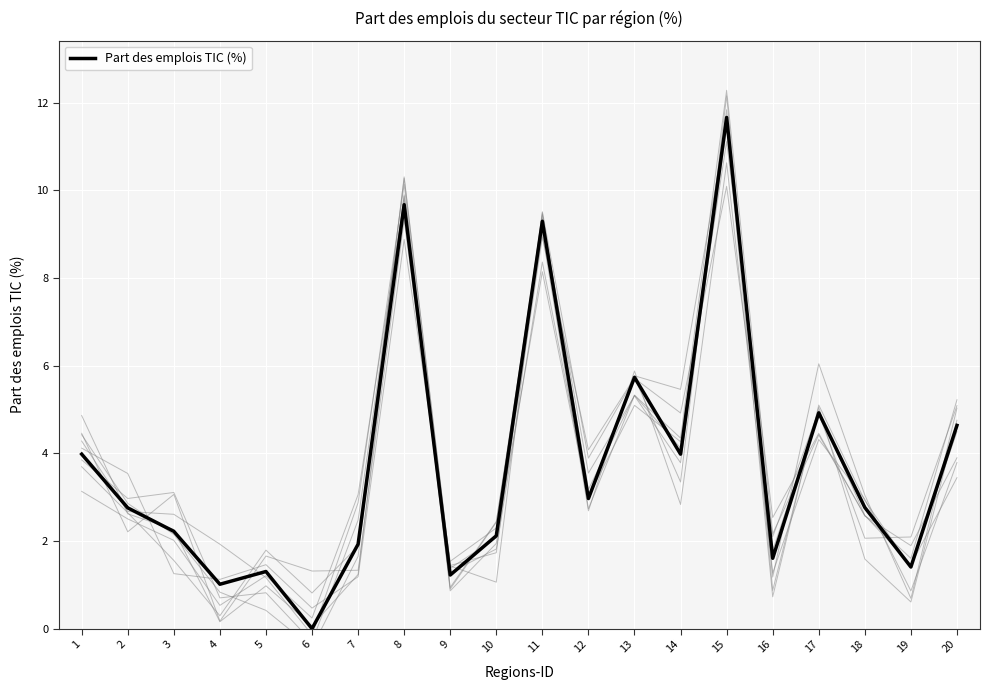

At which category does the data reach its first local valley?

4